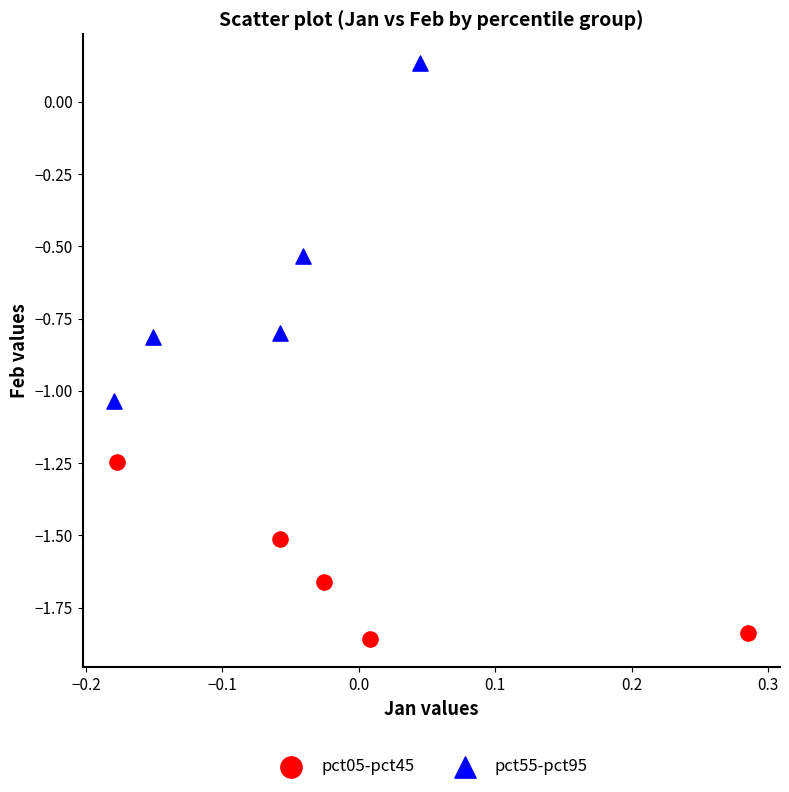

Which series has the largest Y range (max minus min)?

pct55-pct95